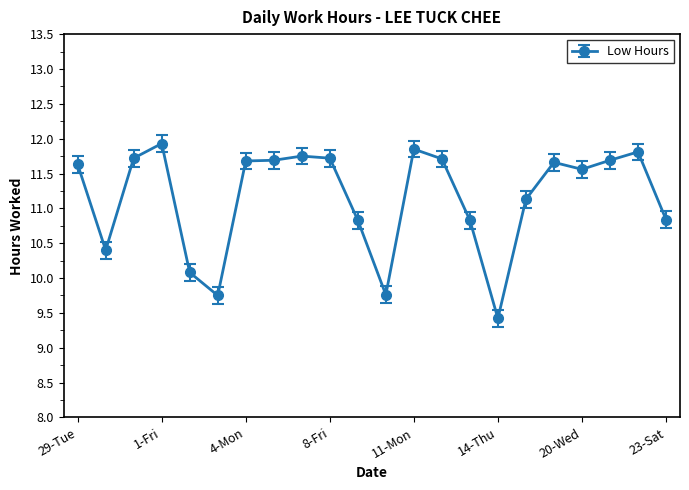

What is the value of the 10th point from the left?

11.7